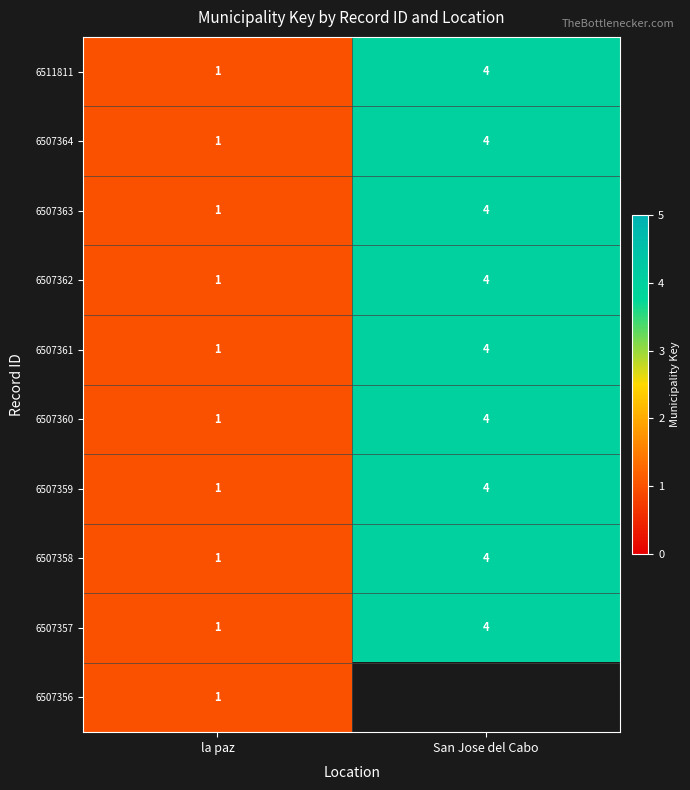

What is the total value across all series at la paz?

10